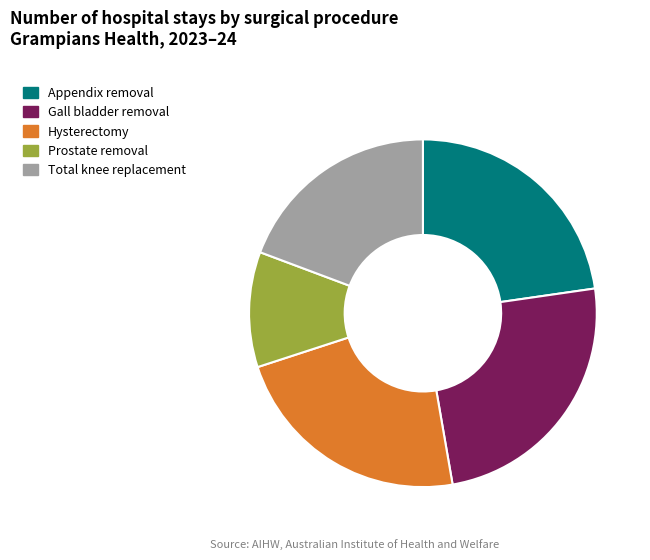

Is there a majority slice in this chart?

No